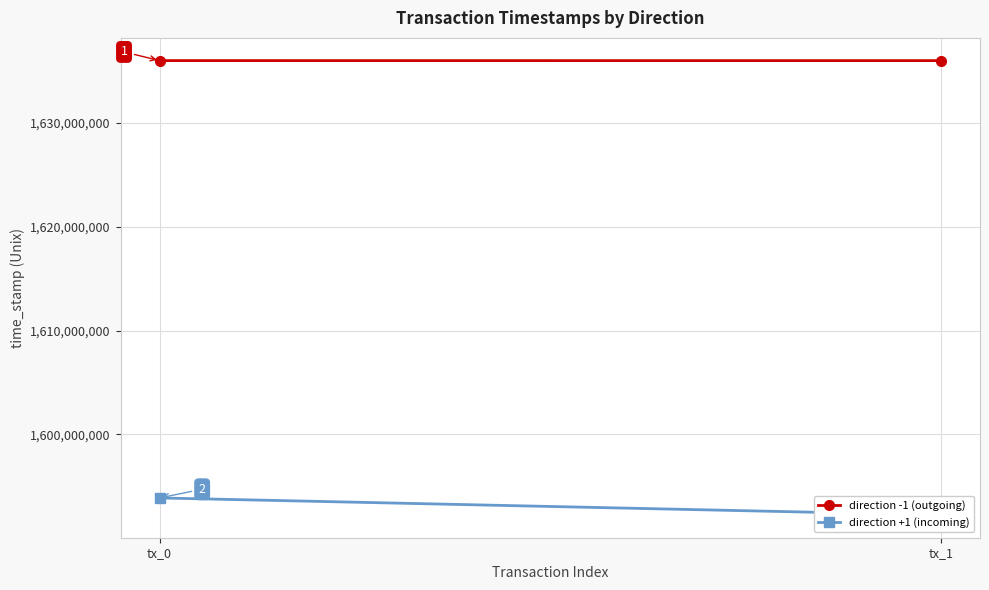

List the labels in order of direction -1 (outgoing) value, largest first.

tx_0, tx_1